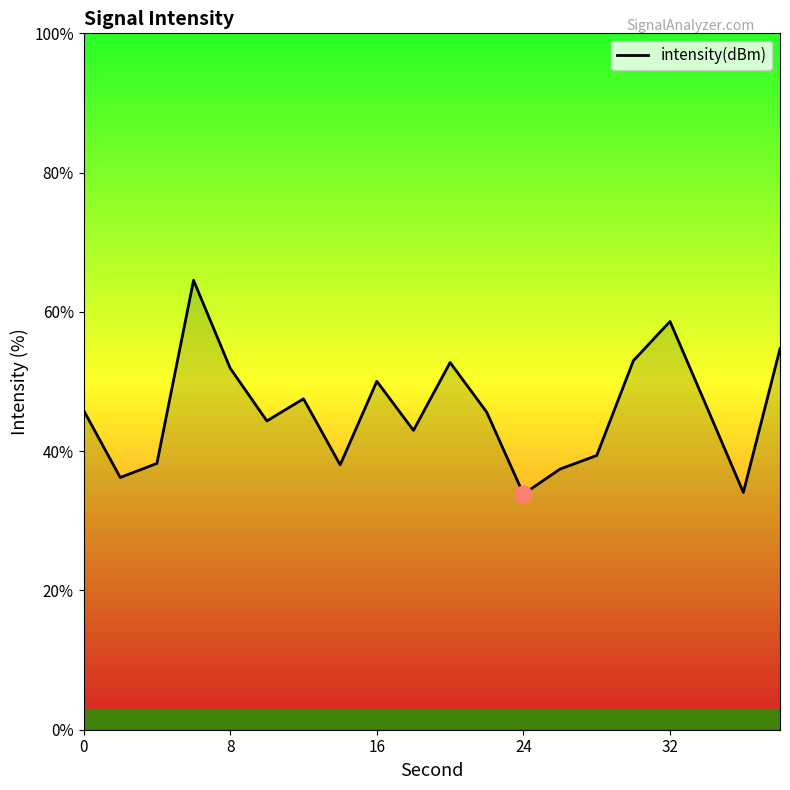

What is the greatest value displayed?

64.5